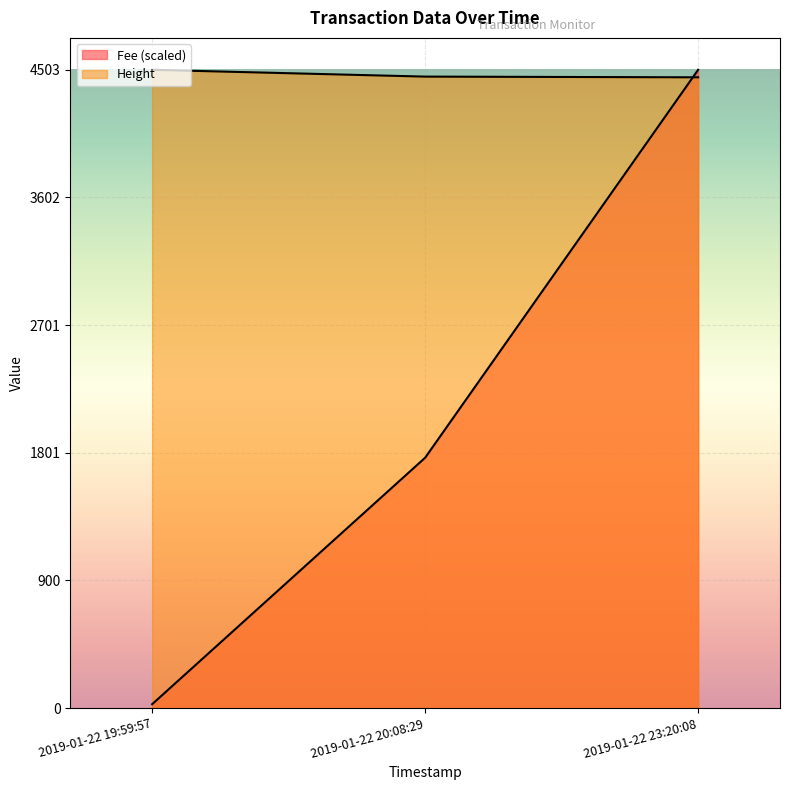

Does the chart display data point markers on the line(s)?

No